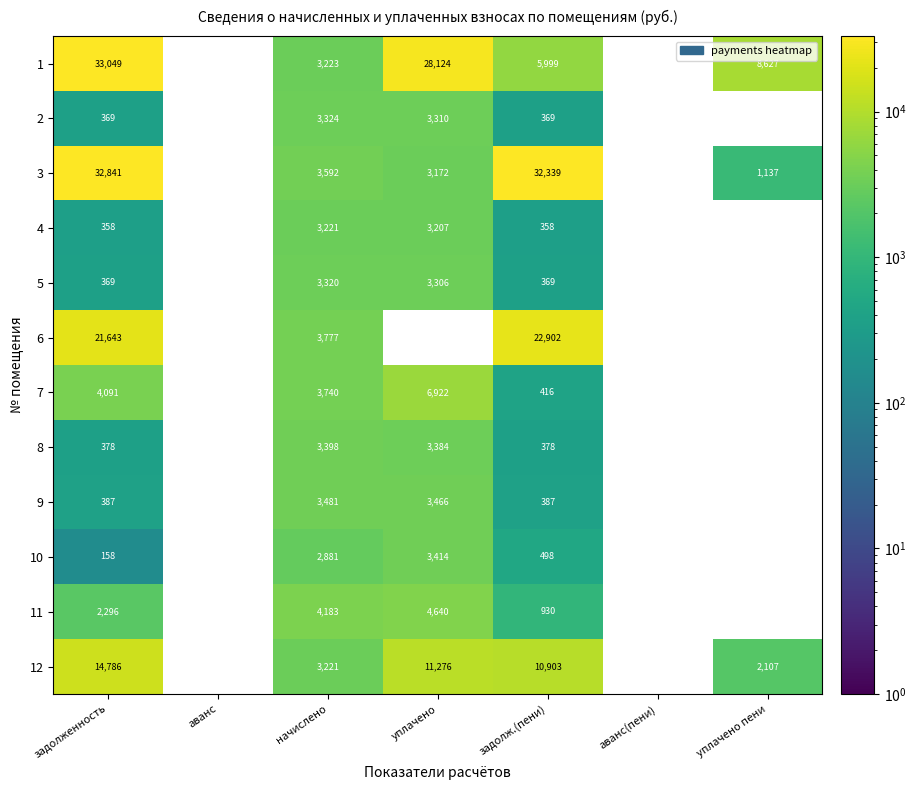

The value of 10 at уплачено is 3414. True or false?

True